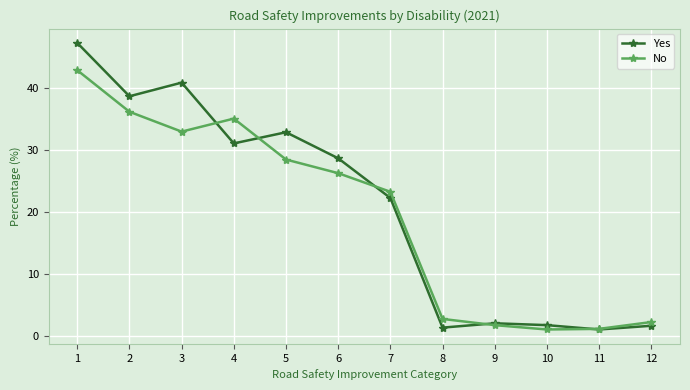

Is this an area chart (filled region under the line)?

No